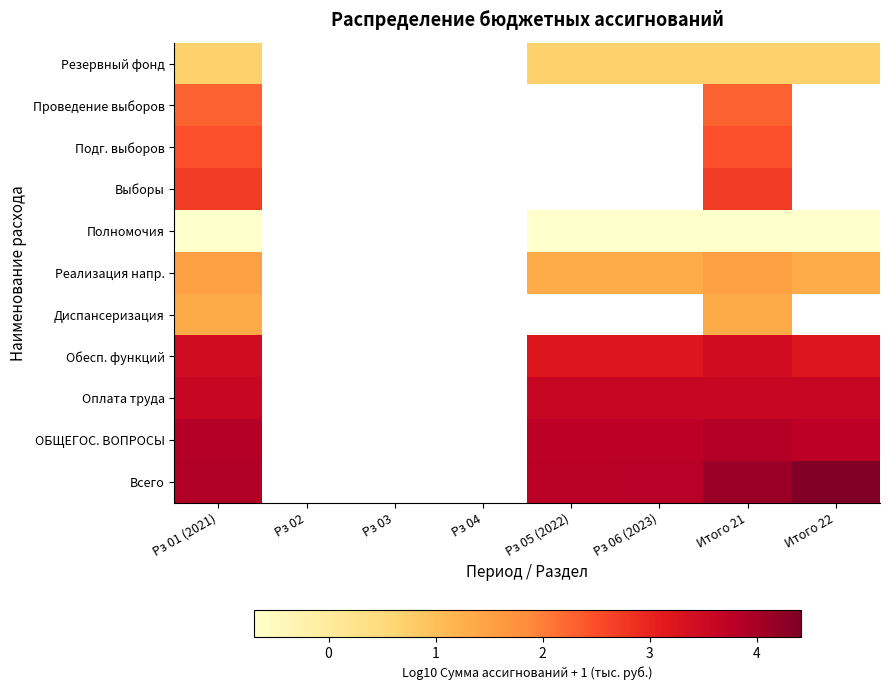

What is the spread (max minus min) of values at Рз 01 (2021)?

4.6